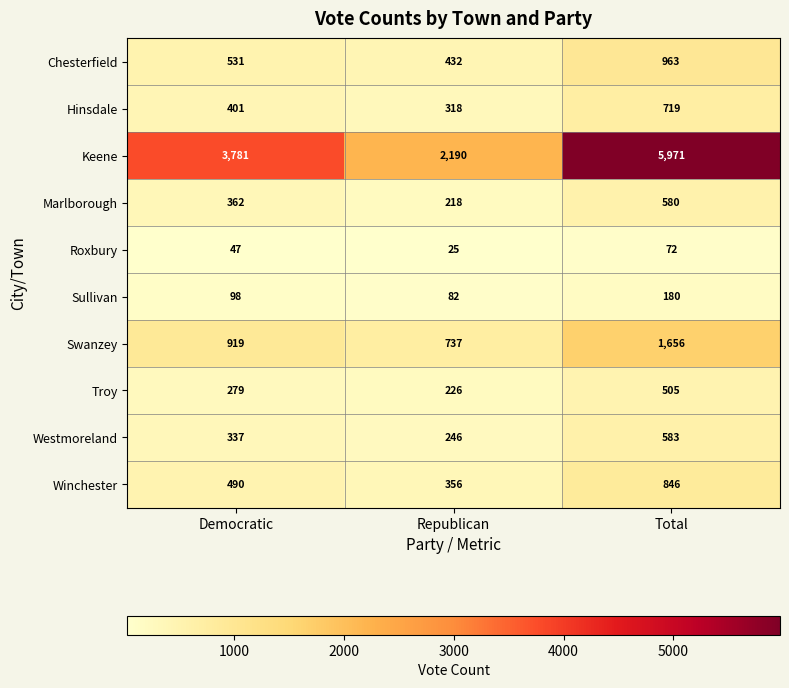

The Chesterfield series shows 432 at Republican. True or false?

True